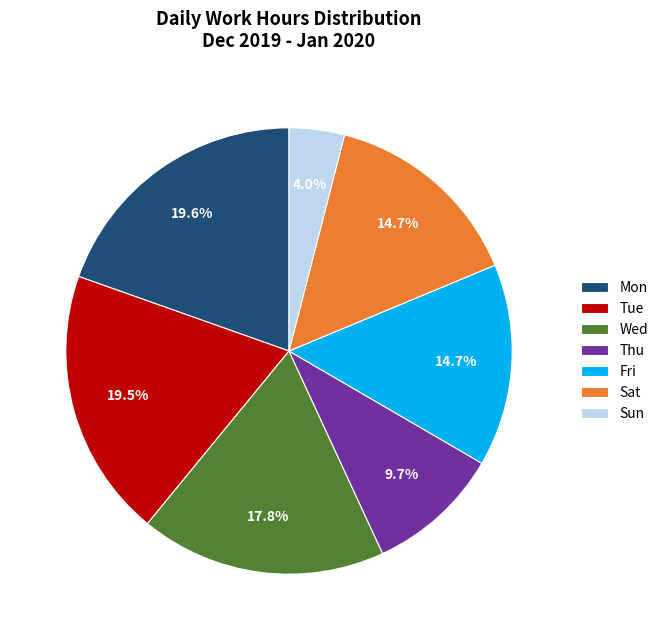

Does any single category account for the majority?

No